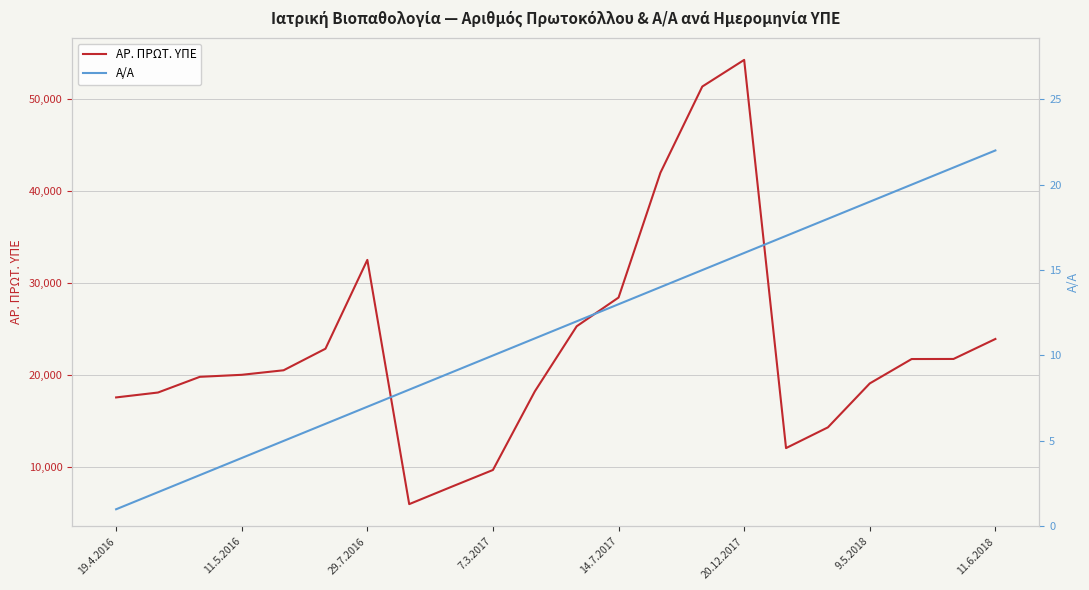

How many lines are shown in the chart?

2